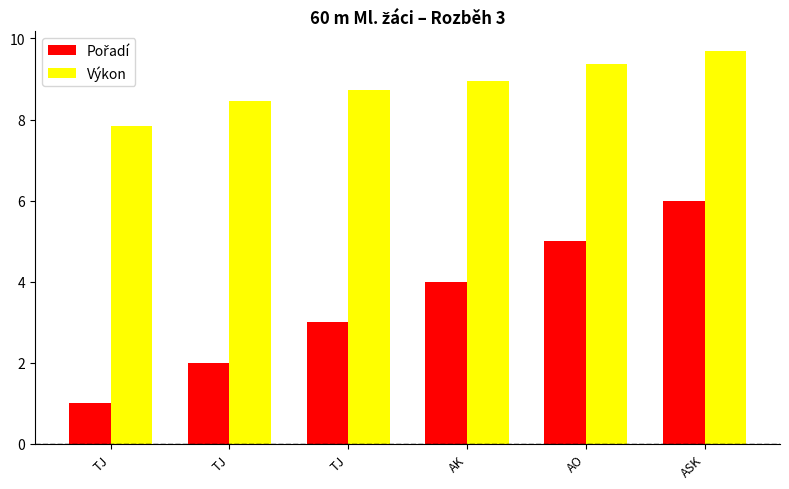

Does the chart contain any negative values?

No